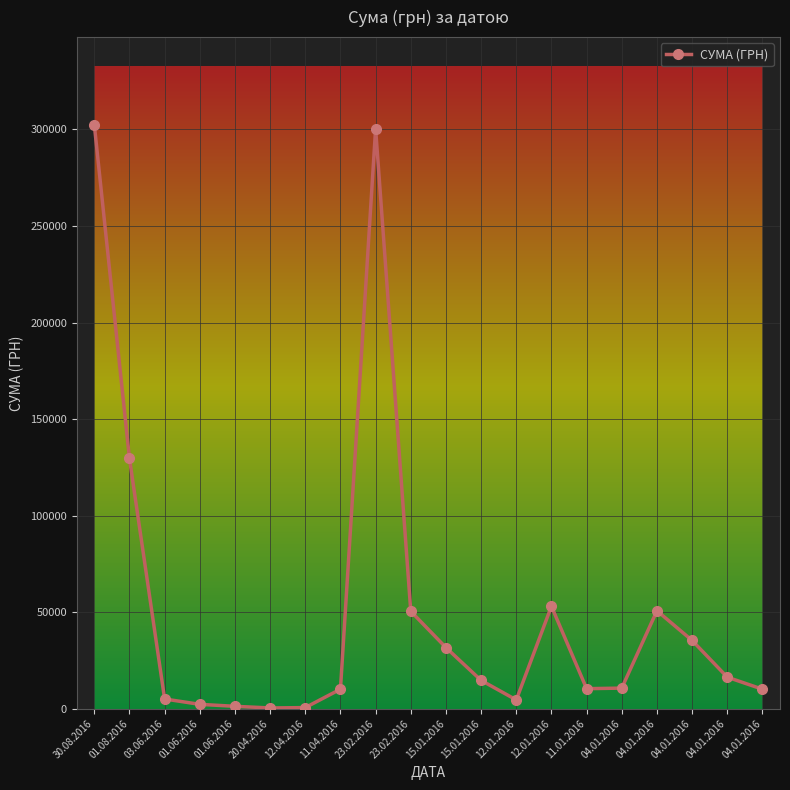

True or false: the data shows 5668.6 at 04.01.2016.

False